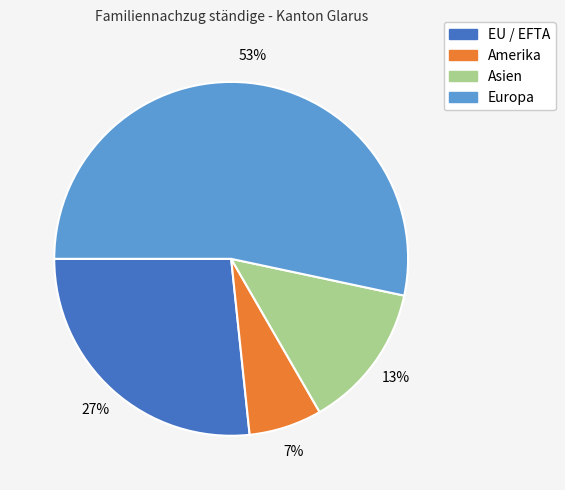

To the nearest percent, what is the average slice percentage?

25%